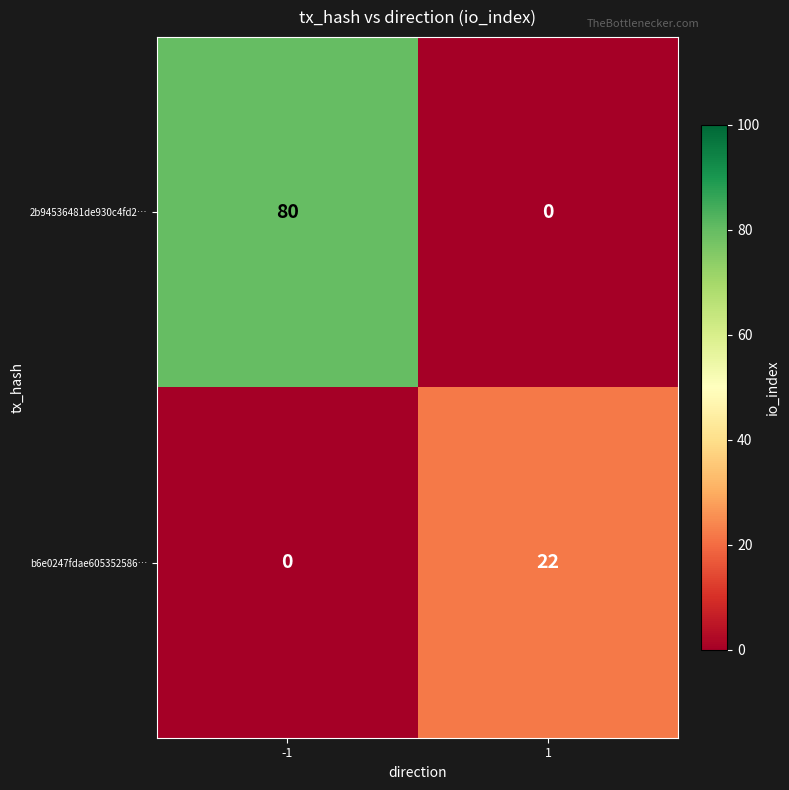

Which series changed the most between -1 and 1?

2b94536481de930c4fd2…